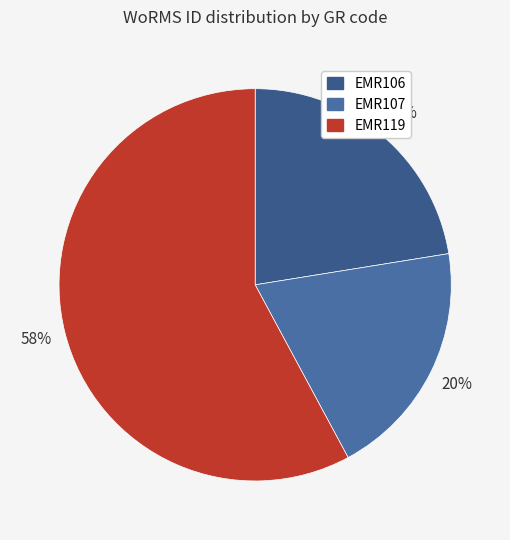

Combined, what portion of the pie is EMR107 and EMR106?

42.1%